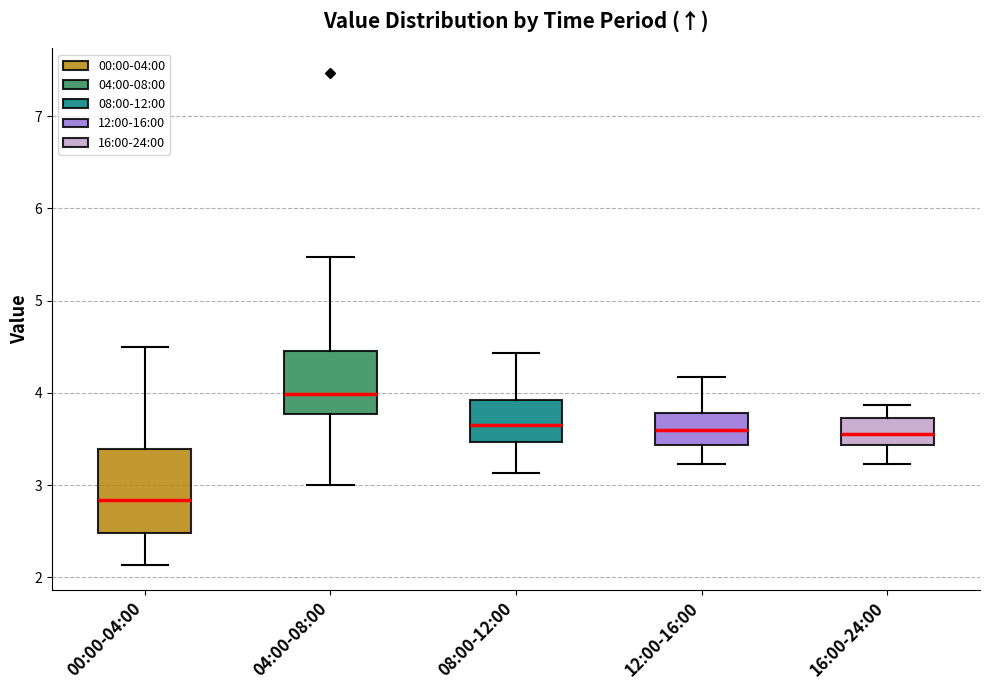

Which box is the tallest, from its lower edge to its upper edge?

00:00-04:00